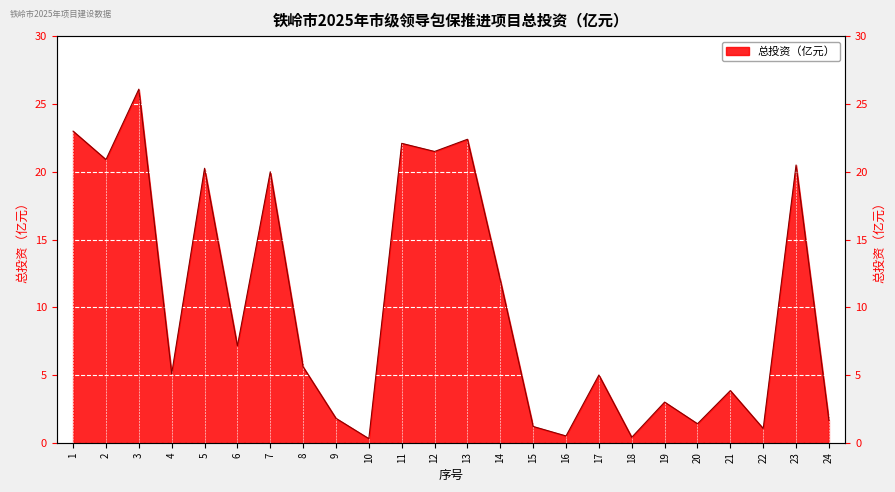

What is the greatest value displayed?

26.1